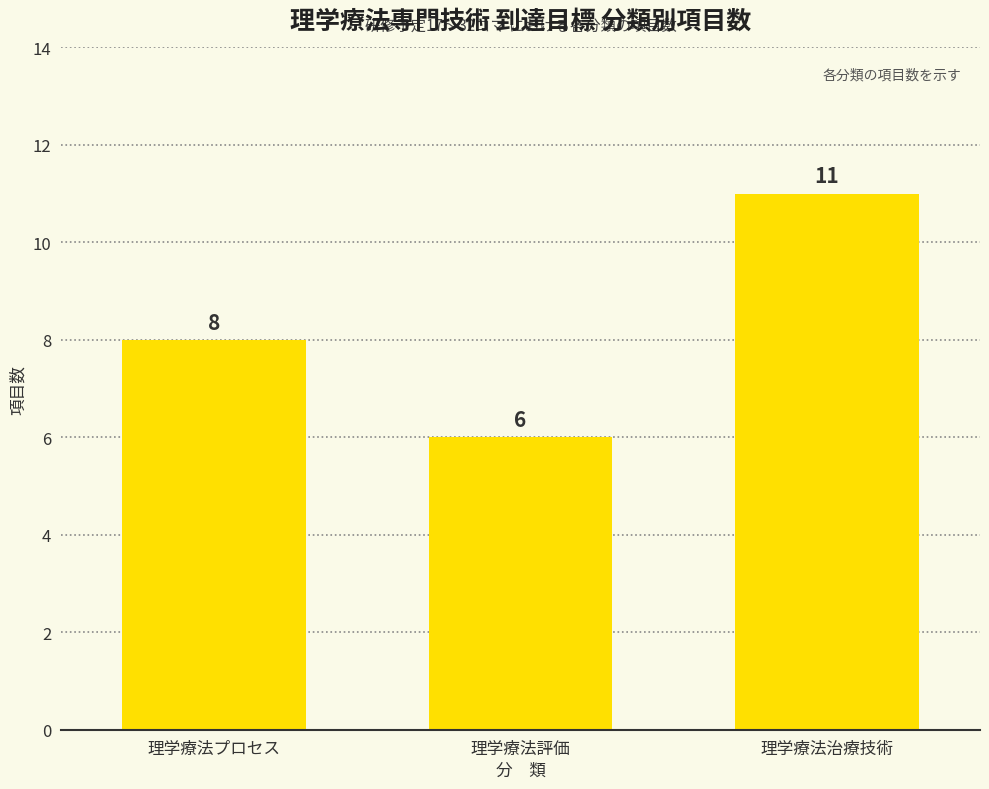

What is the label of the 2nd bar from the left?

理学療法評価